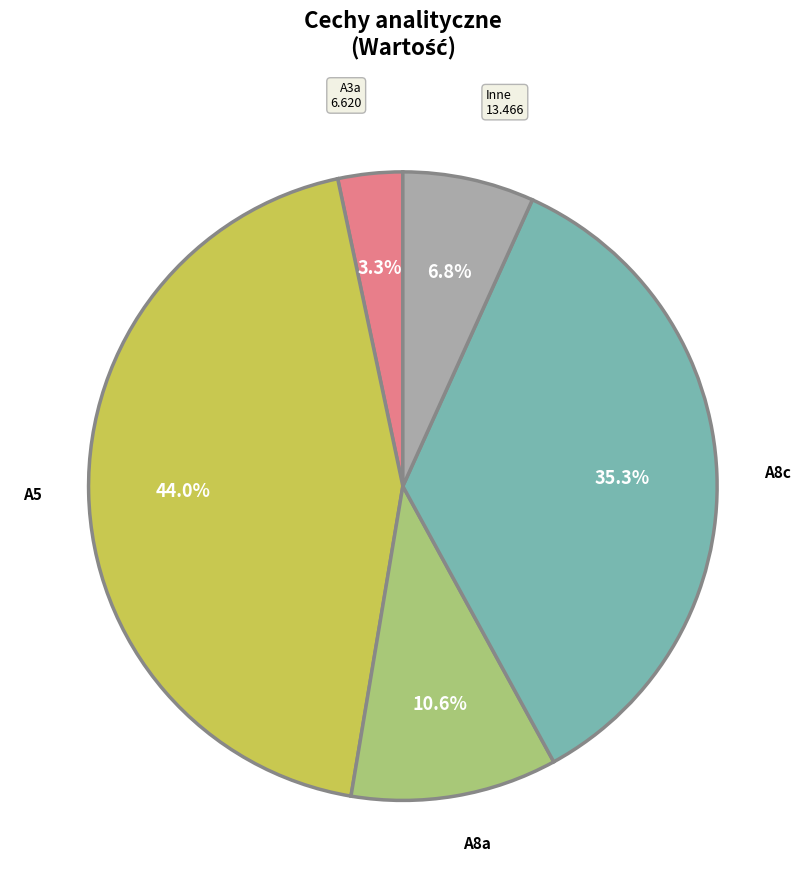

Does any single category account for the majority?

No